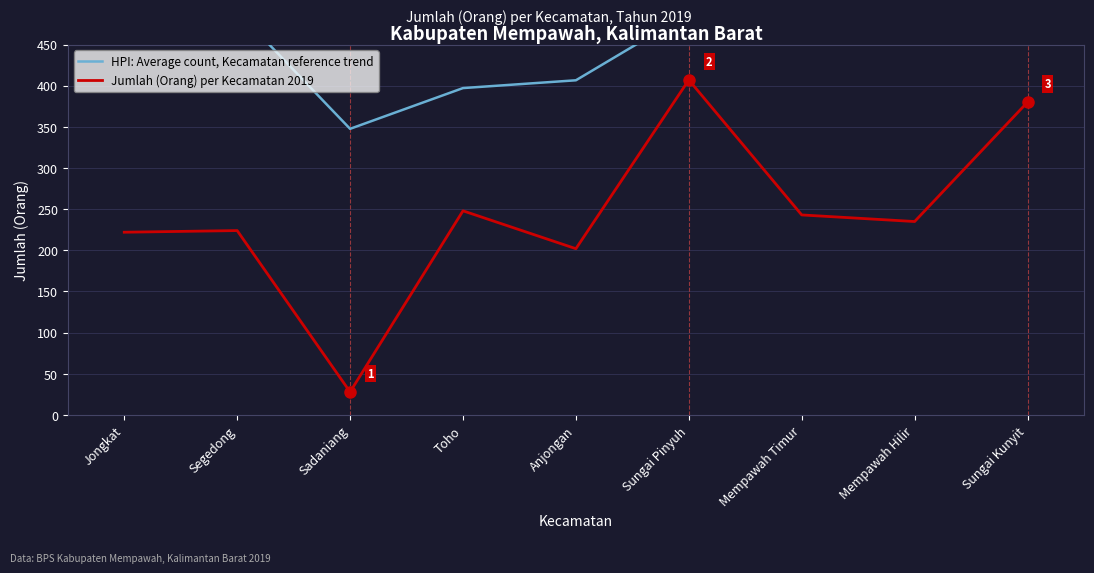

The value of Jumlah (Orang) per Kecamatan 2019 at Sungai Pinyuh is 407.0. True or false?

True